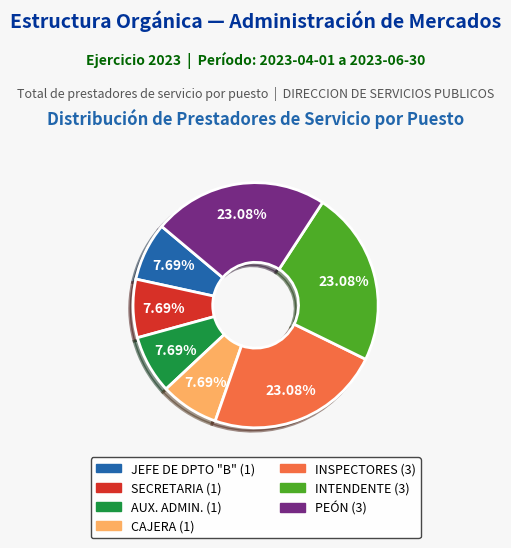

Is there any slice that represents more than half of the pie?

No